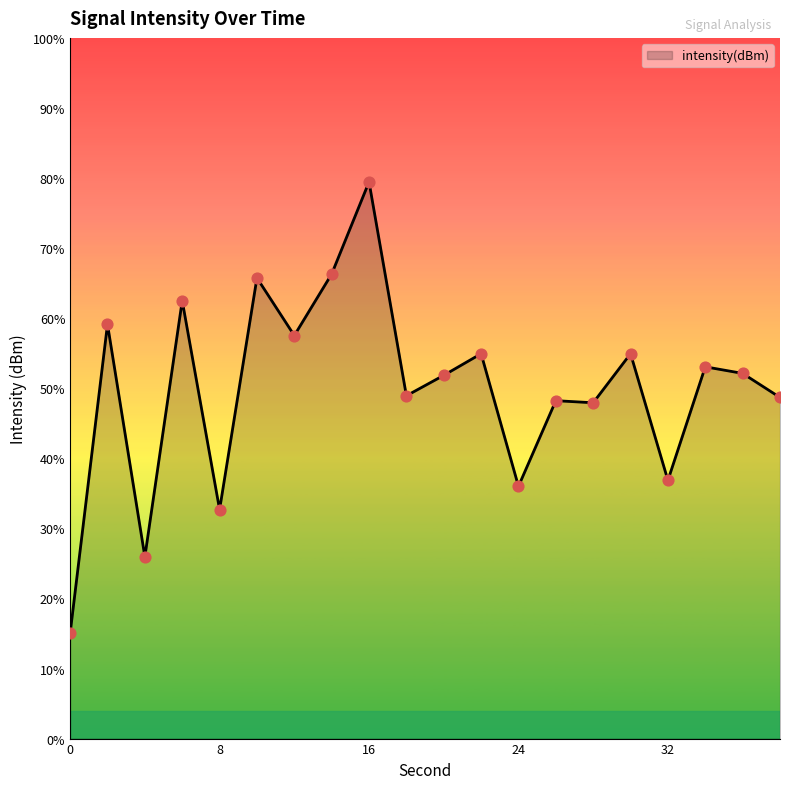

Which has a higher value, 22 or 14?

14